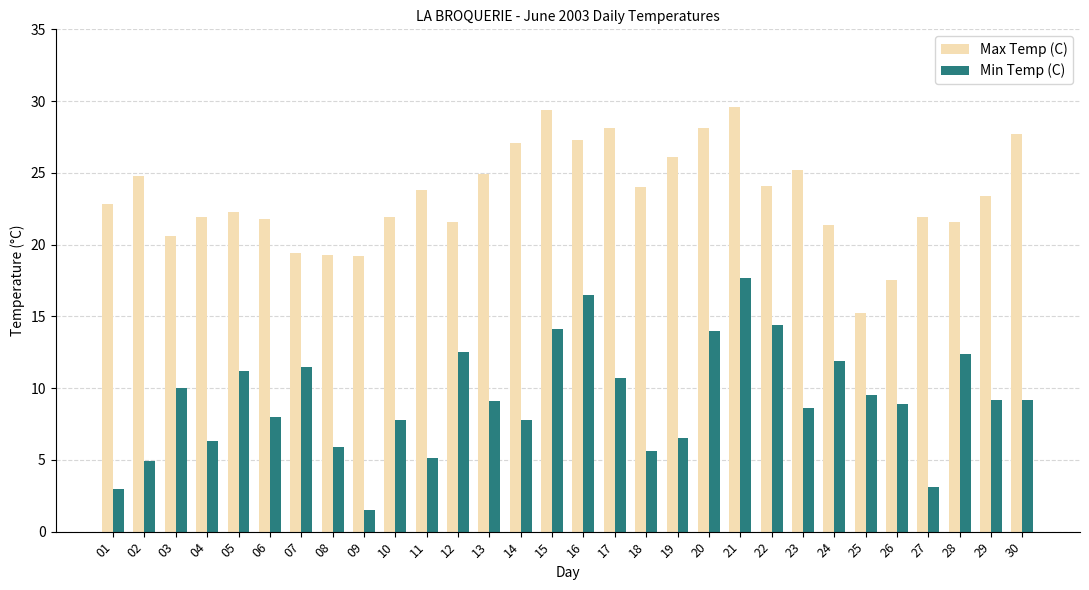

How many data points in Max Temp (C) are above 23?

15